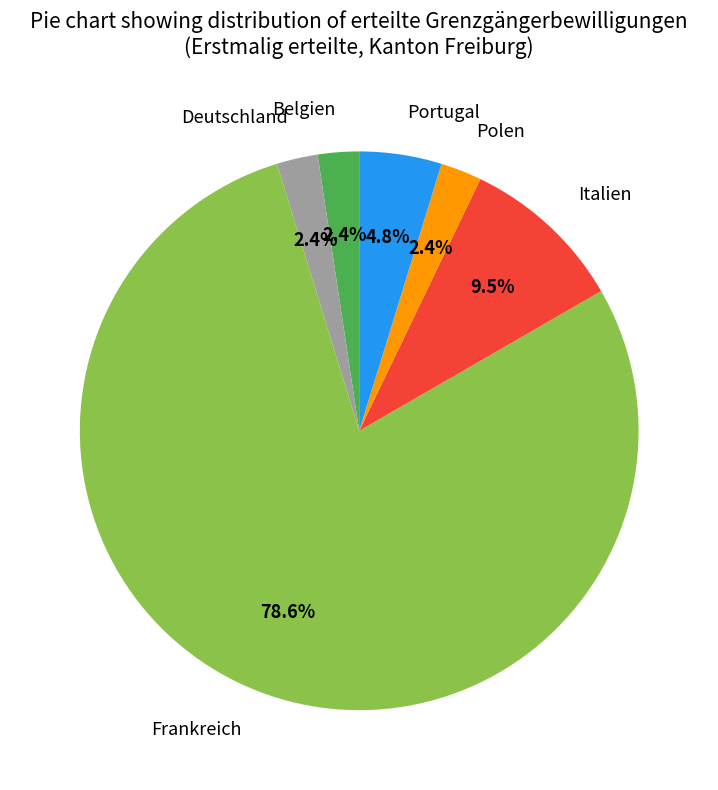

To the nearest percent, what portion does Belgien represent?

2%